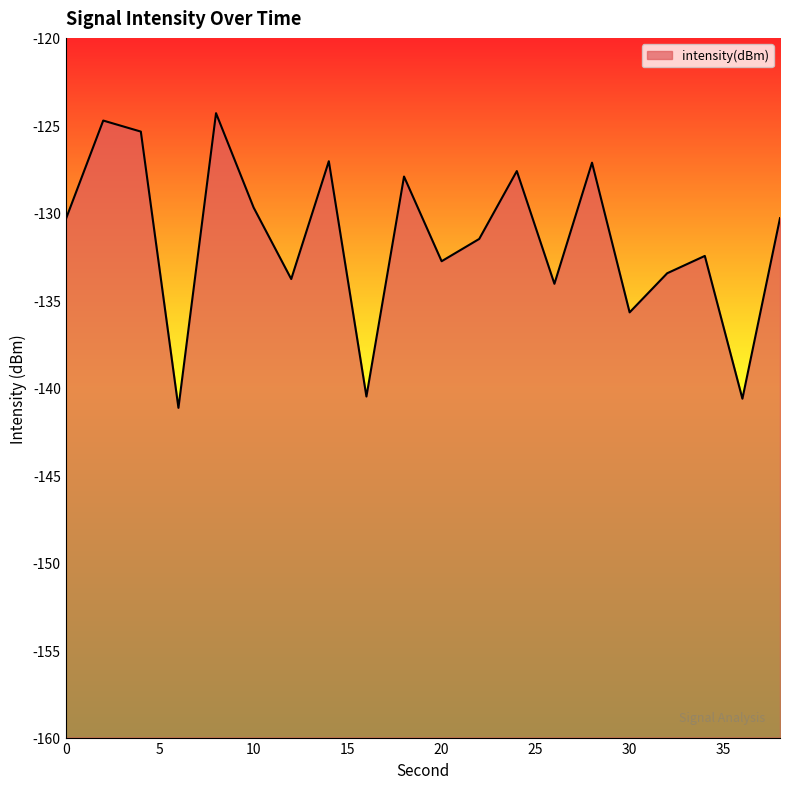

How many interior local peaks (higher than both neighbors) does the data have?

7